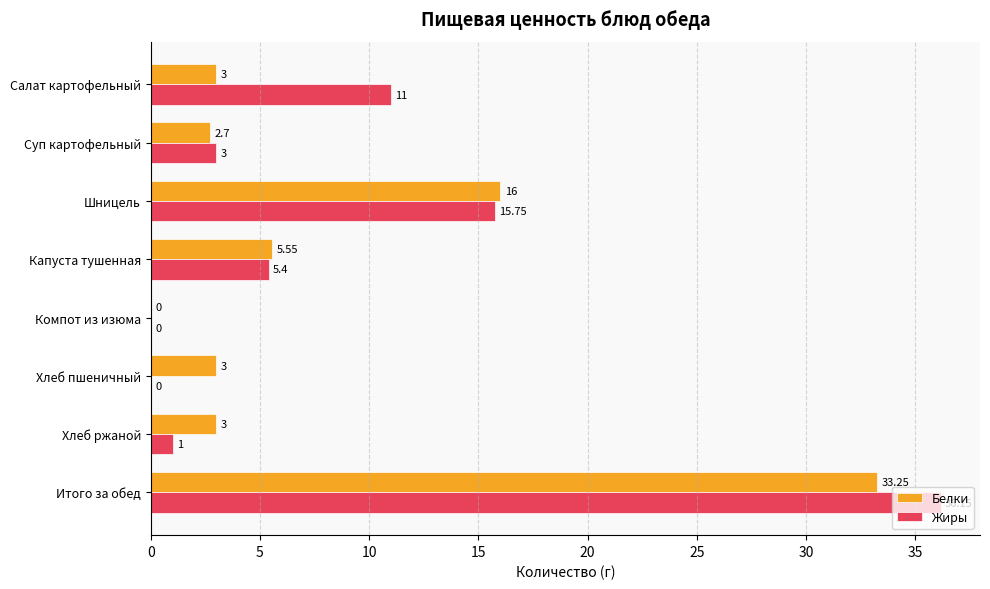

At which category does the chart reach its peak across all series?

Итого за обед